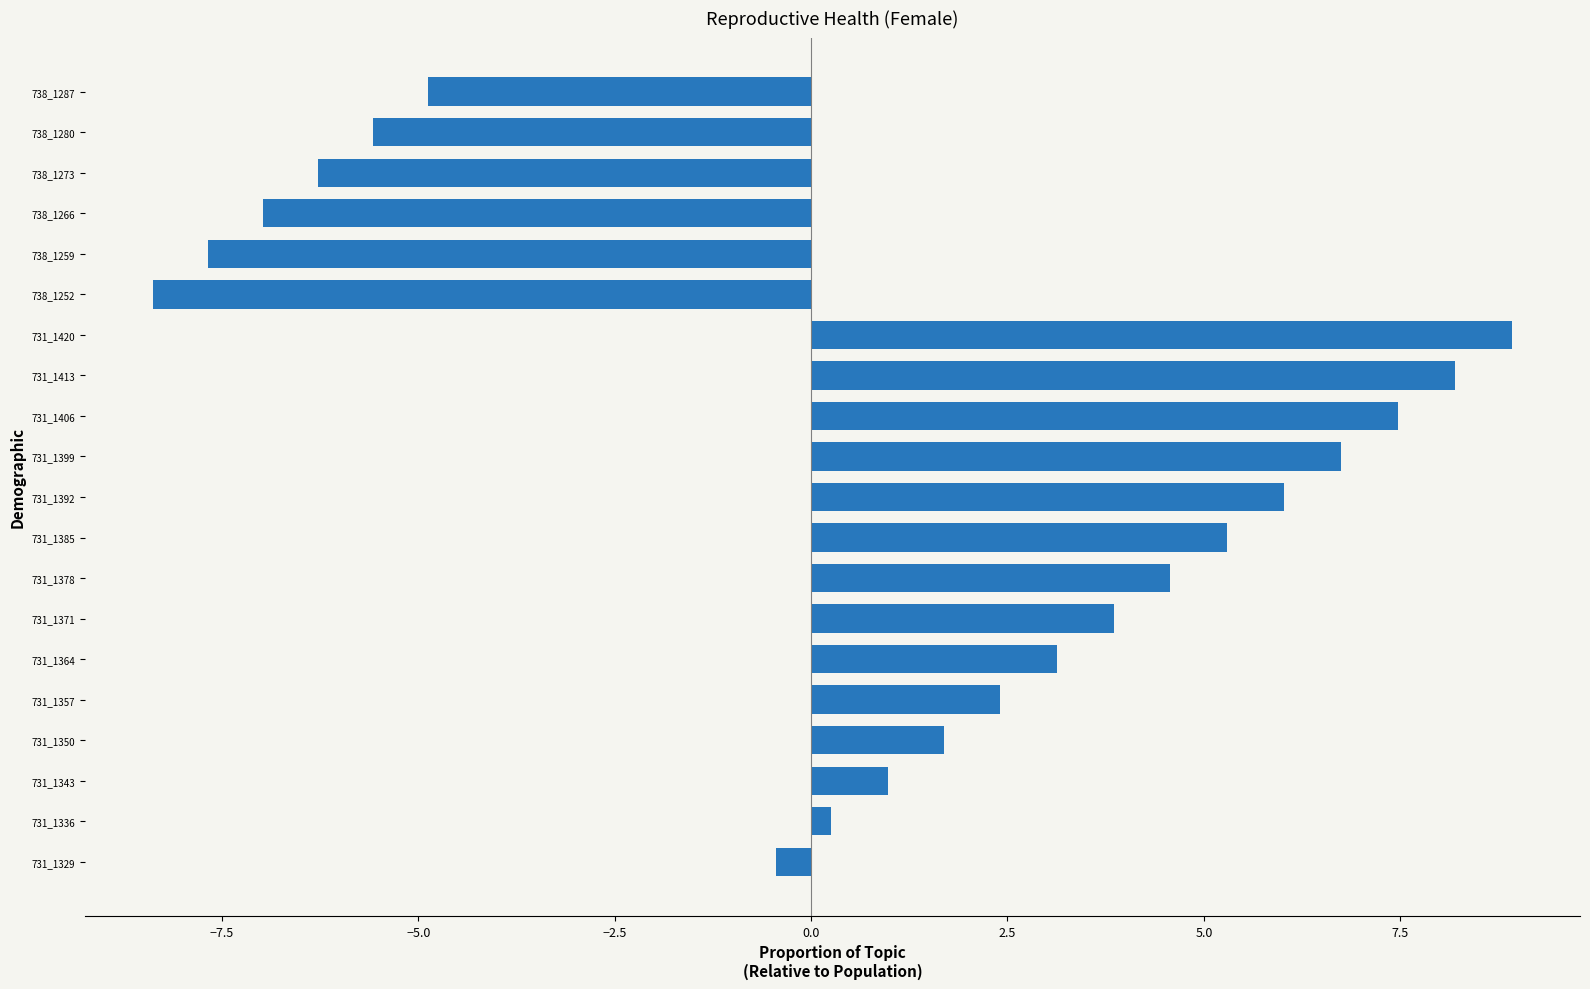

List the labels in order of value, largest first.

731_1420, 731_1413, 731_1406, 731_1399, 731_1392, 731_1385, 731_1378, 731_1371, 731_1364, 731_1357, 731_1350, 731_1343, 731_1336, 731_1329, 738_1287, 738_1280, 738_1273, 738_1266, 738_1259, 738_1252